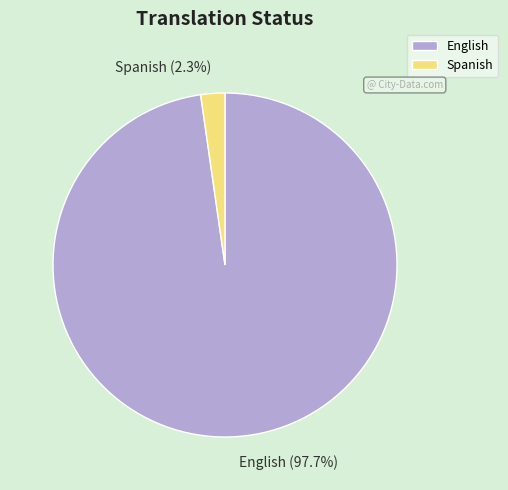

Which has a higher value, Spanish or English?

English